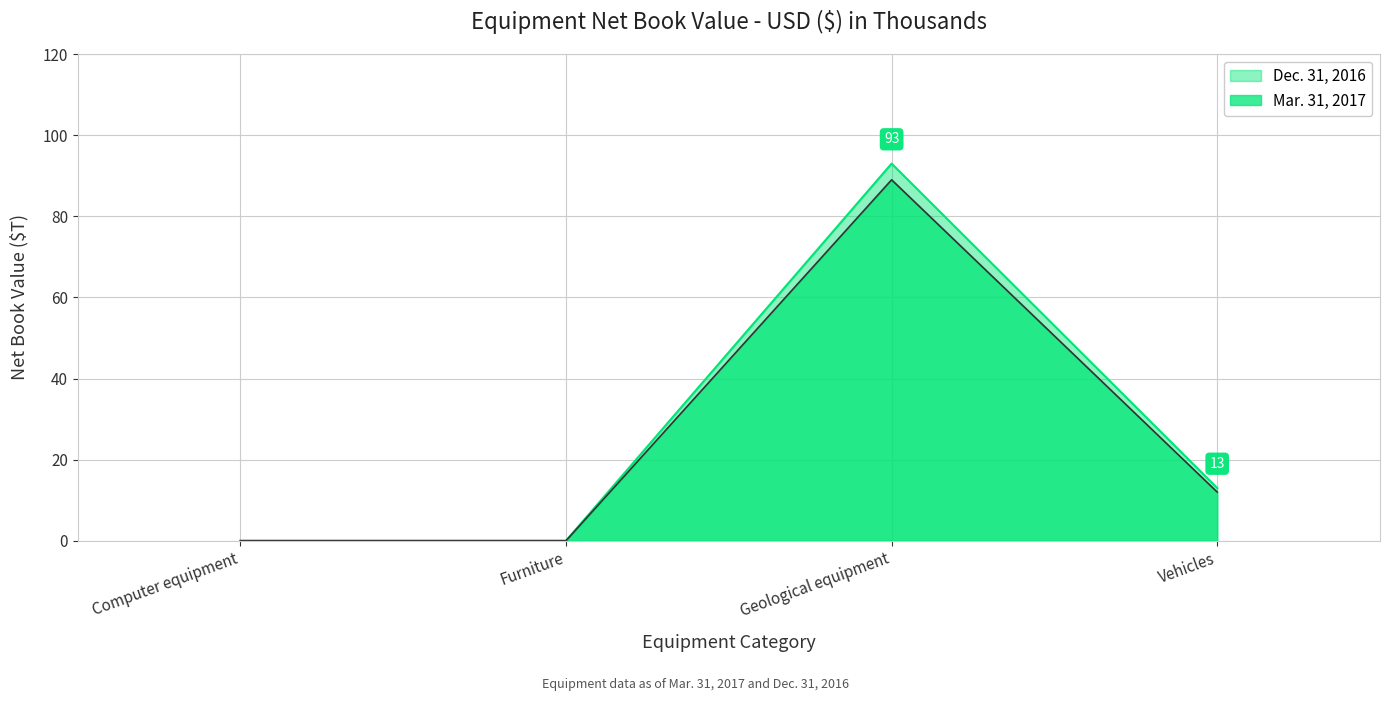

How many Mar. 31, 2017 values are between 0 and 89?

4